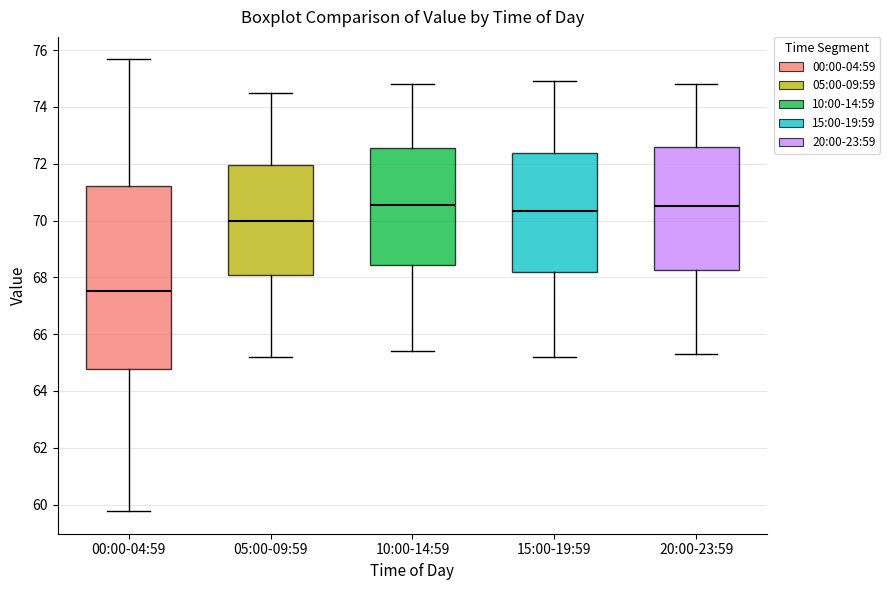

Comparing the boxes themselves (not the whiskers), which one is the tallest?

00:00-04:59